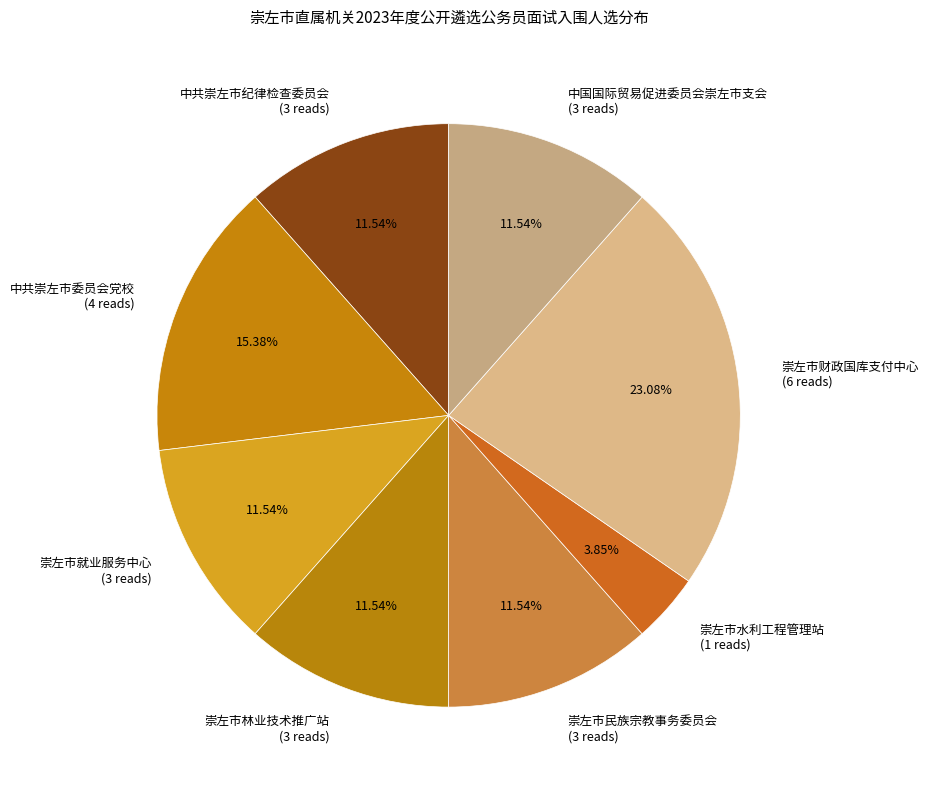

True or false: 中国国际贸易促进委员会崇左市支会 accounts for 12% of the total.

True